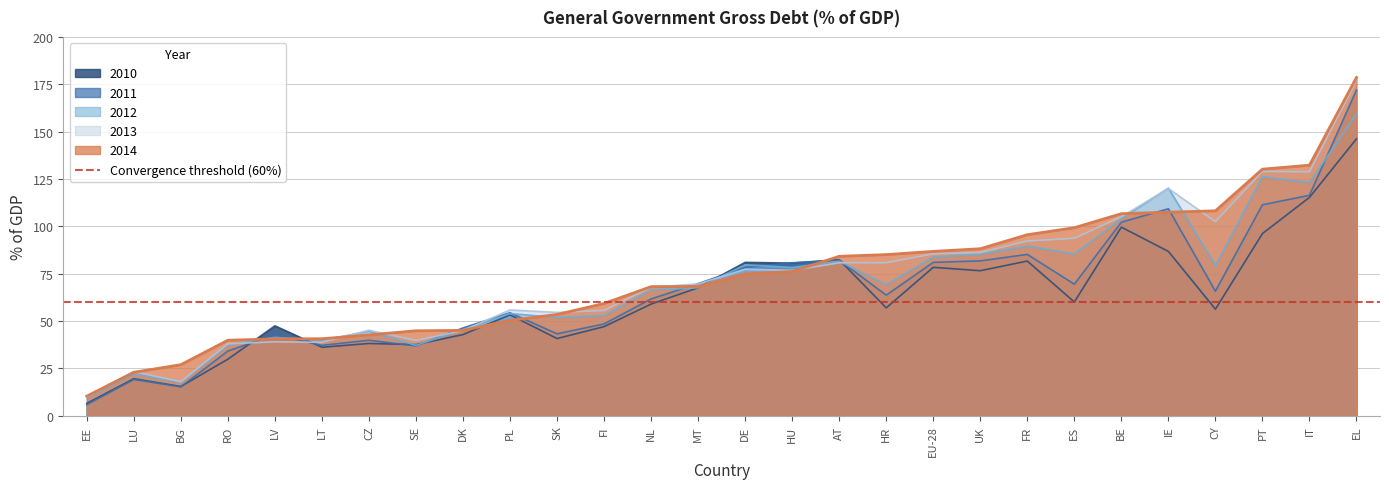

What is the average value of the 2010 series?

62.1